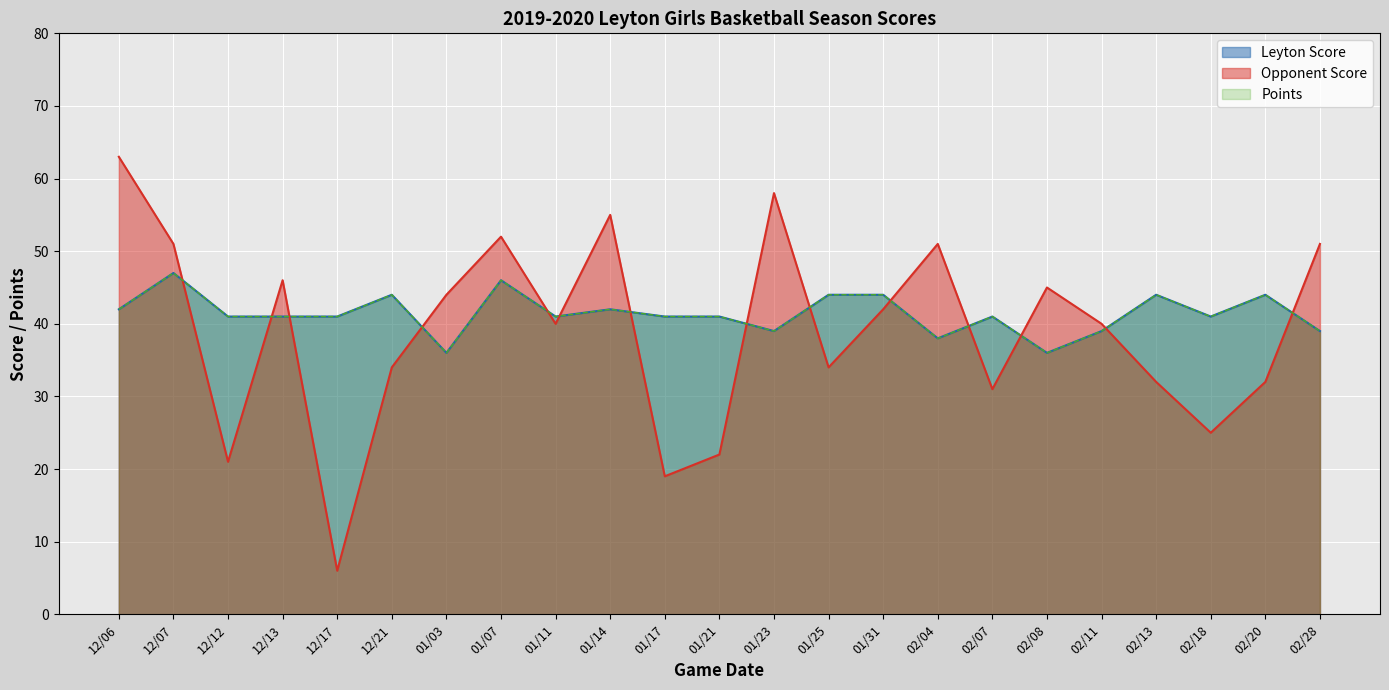

At which category is the sum across all series the highest?

12/06